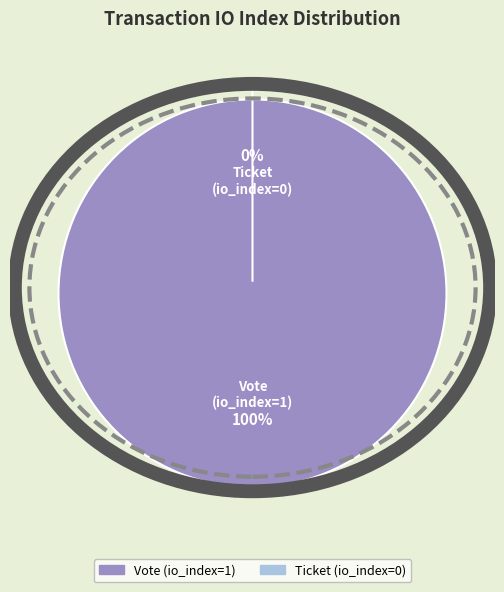

True or false: Vote (io_index=1) accounts for 99% of the total.

False